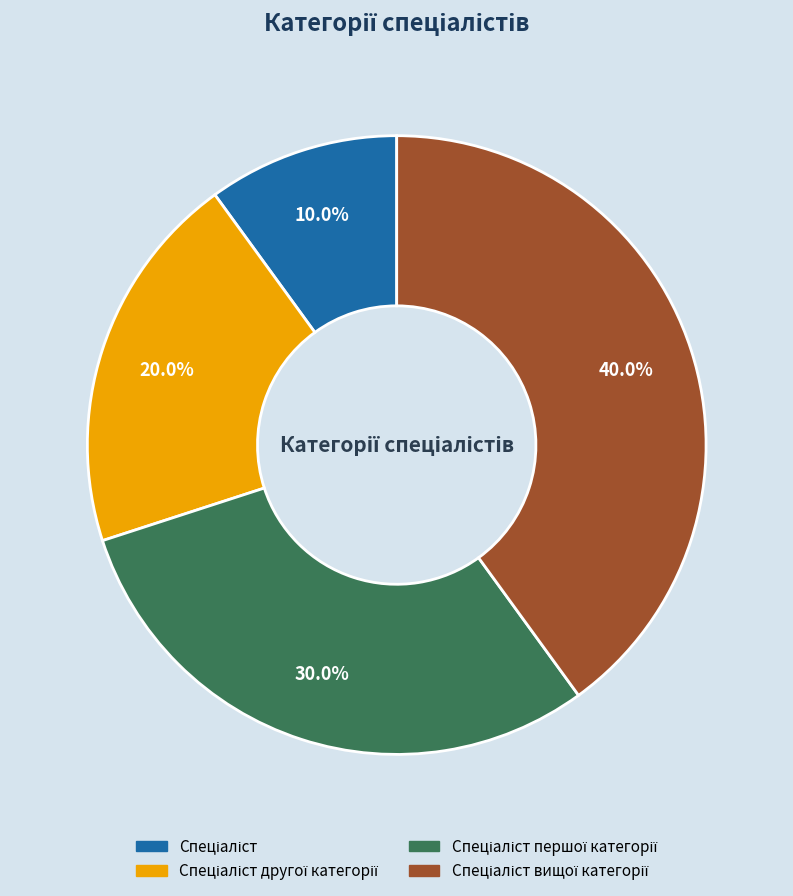

Does any single category account for the majority?

No